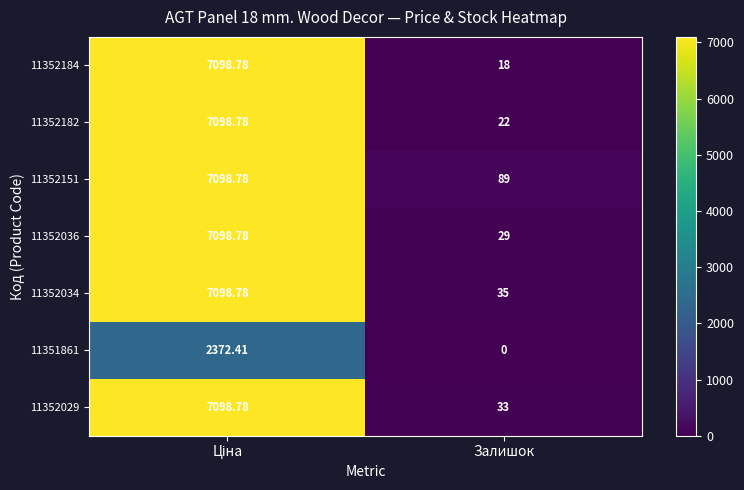

Which category has the lowest value in the 11352029 series?

Залишок